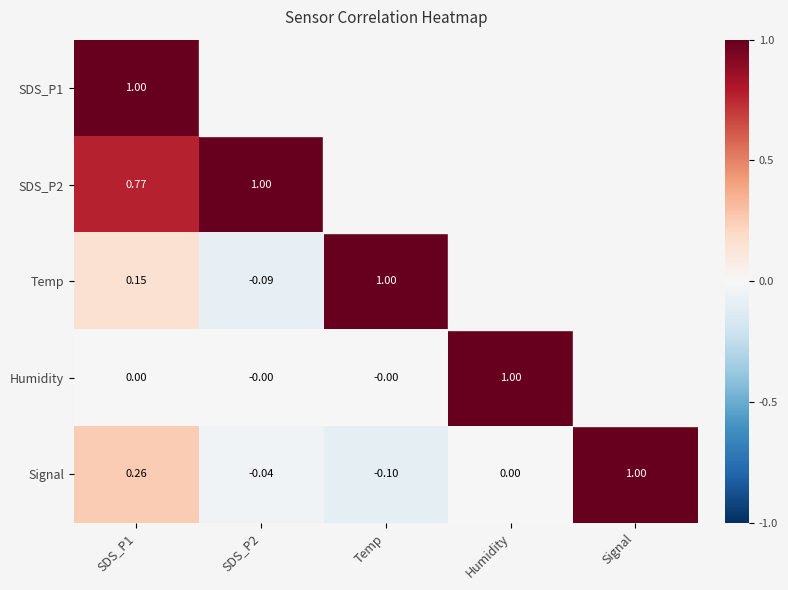

Where is Signal nearest to the value 0?

Humidity